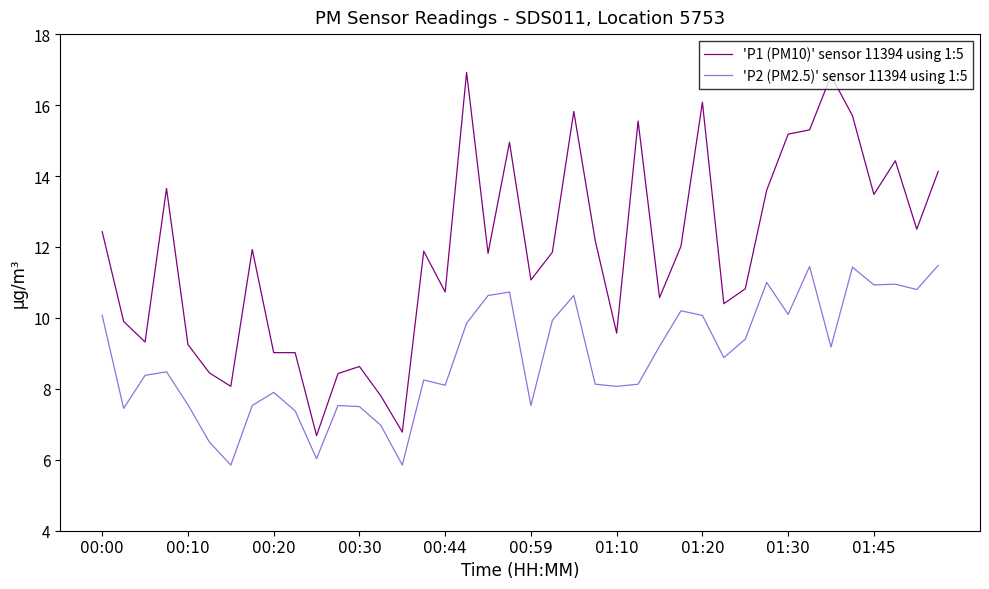

What is the difference between the maximum and minimum values in the 'P1 (PM10)' sensor 11394 using 1:5 series?

10.2